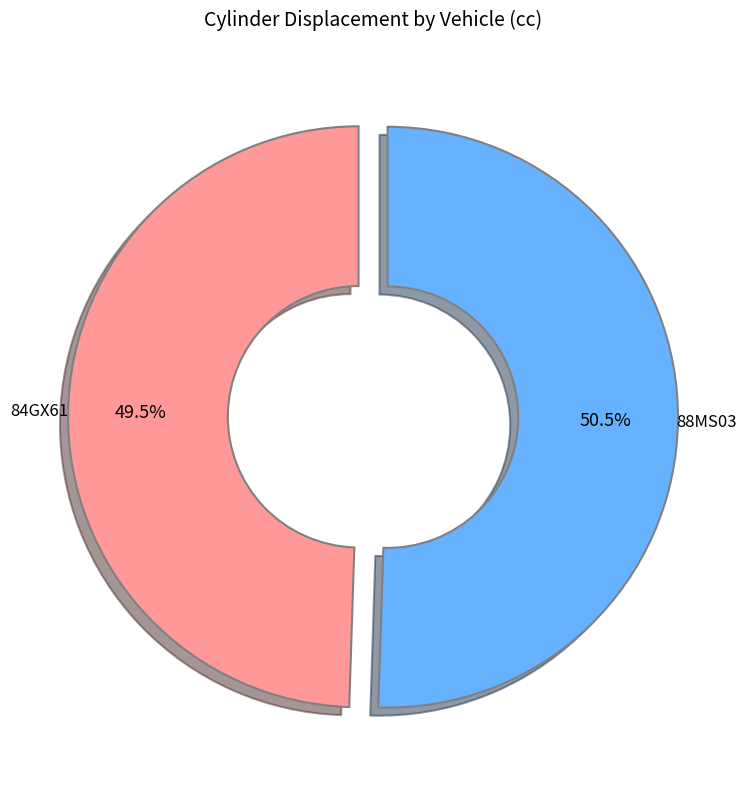

Is there a majority slice in this chart?

Yes